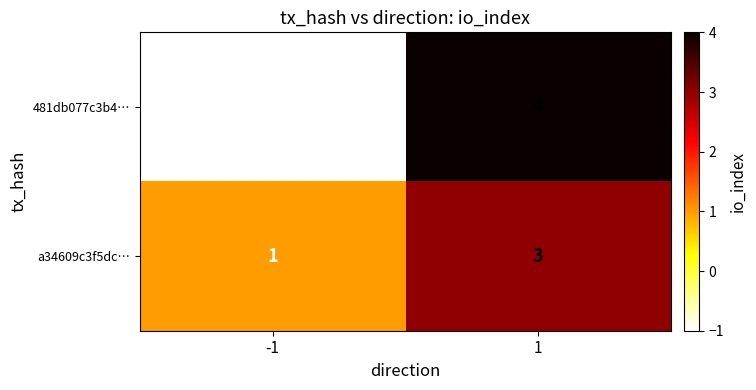

Read the 481db077c3b4… value at 1.

4